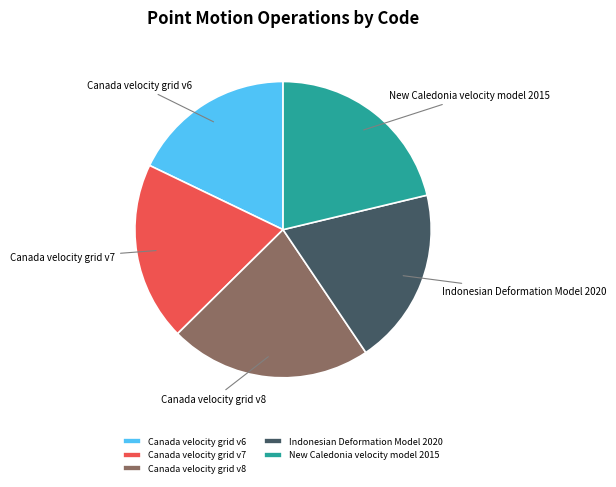

Does Canada velocity grid v8 account for over 50% of the chart?

No